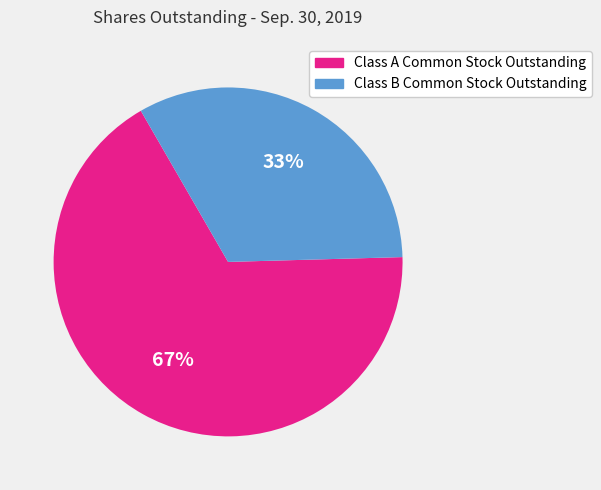

Which slice is the smallest?

Class B Common Stock Outstanding